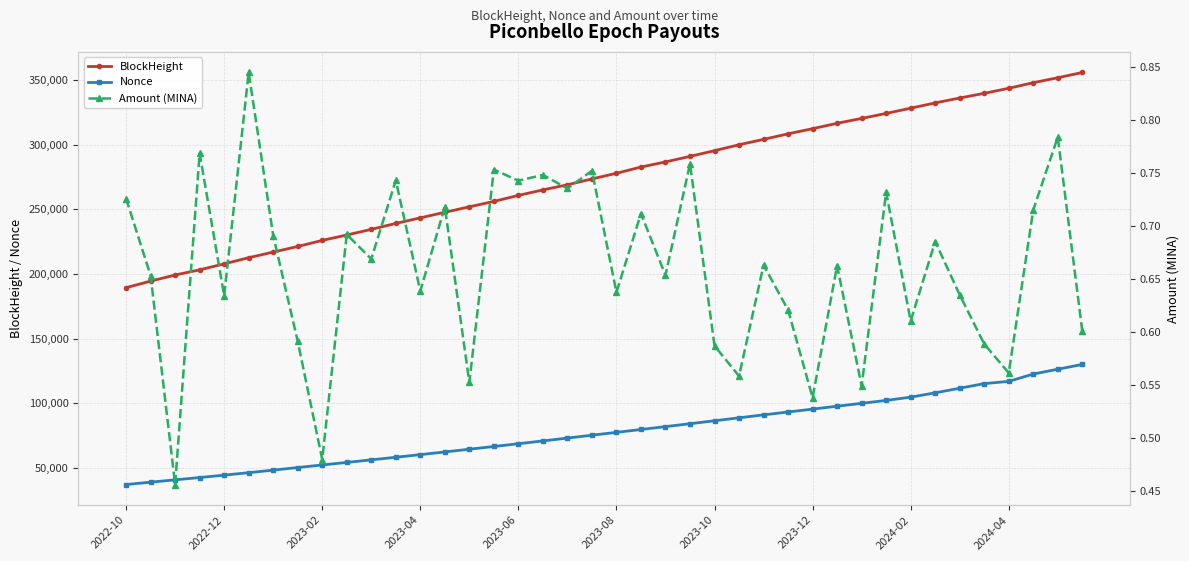

True or false: BlockHeight and Nonce intersect in this chart.

False